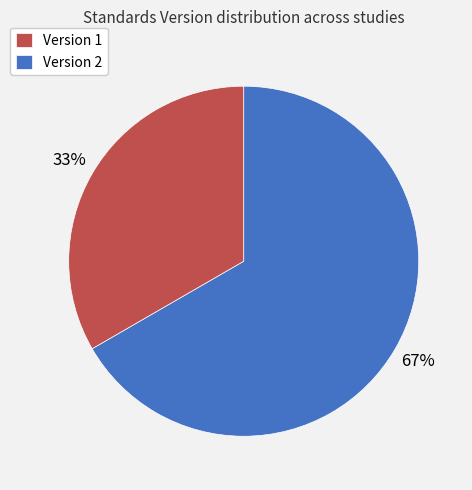

Does any single category account for the majority?

Yes